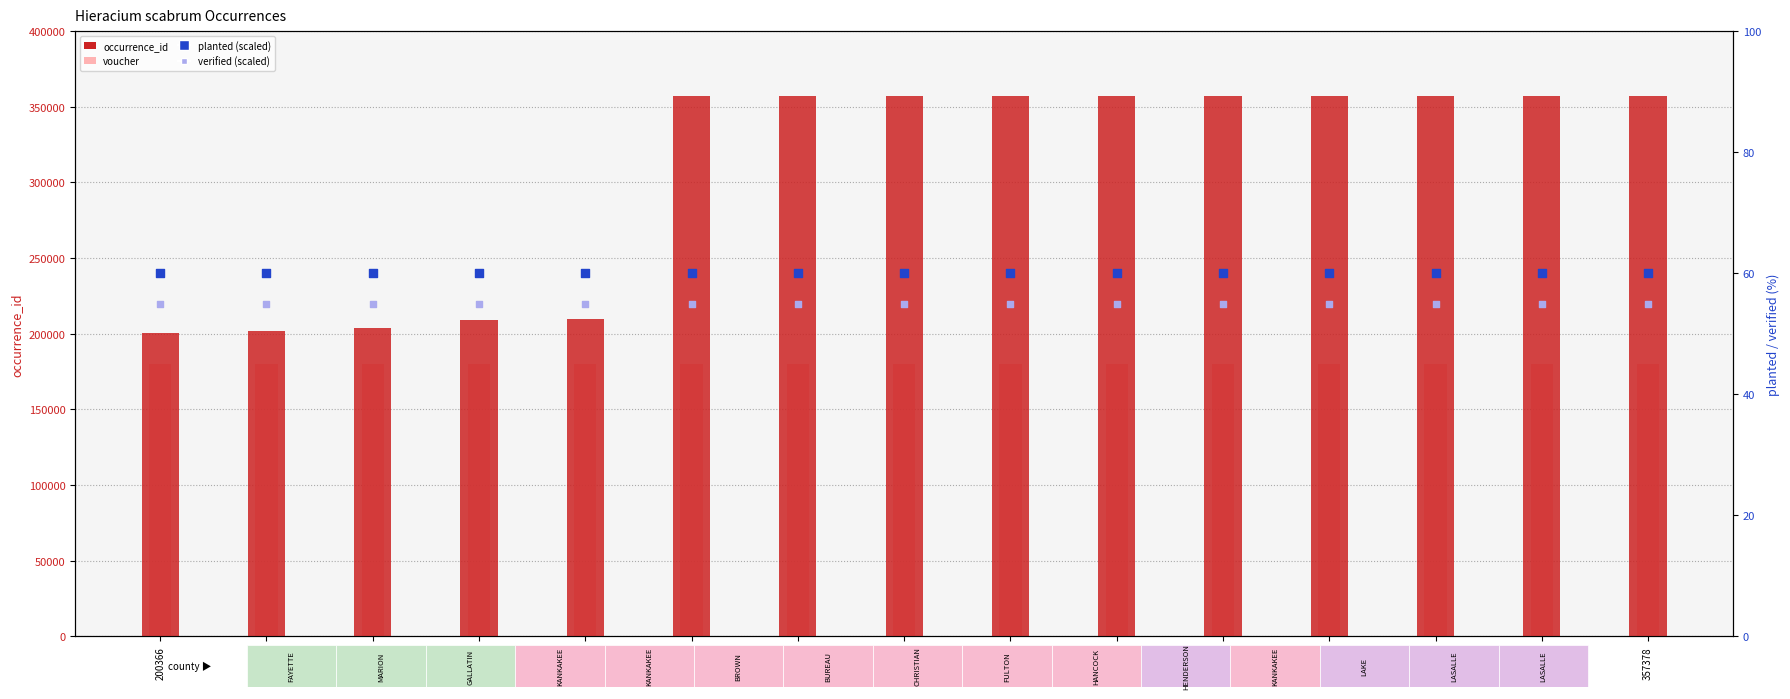

What is the total value across all series at 357376?

537491